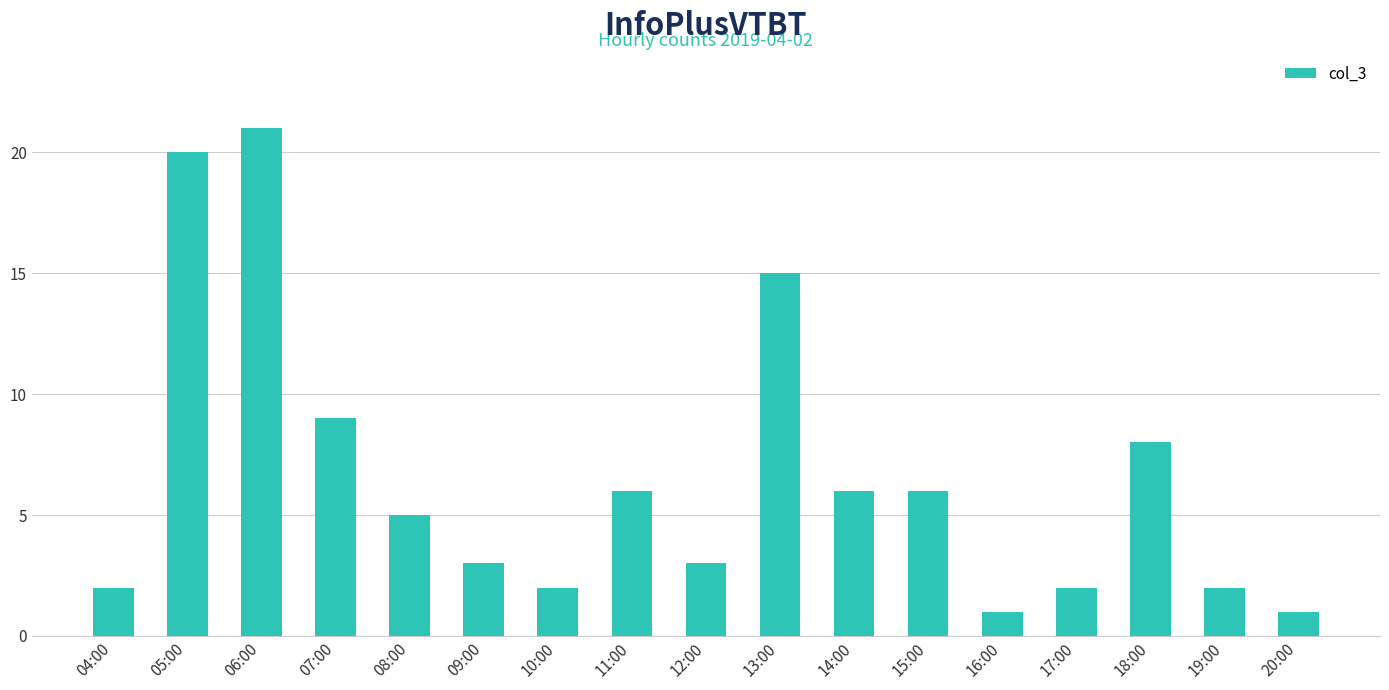

How many series are shown in this chart?

1